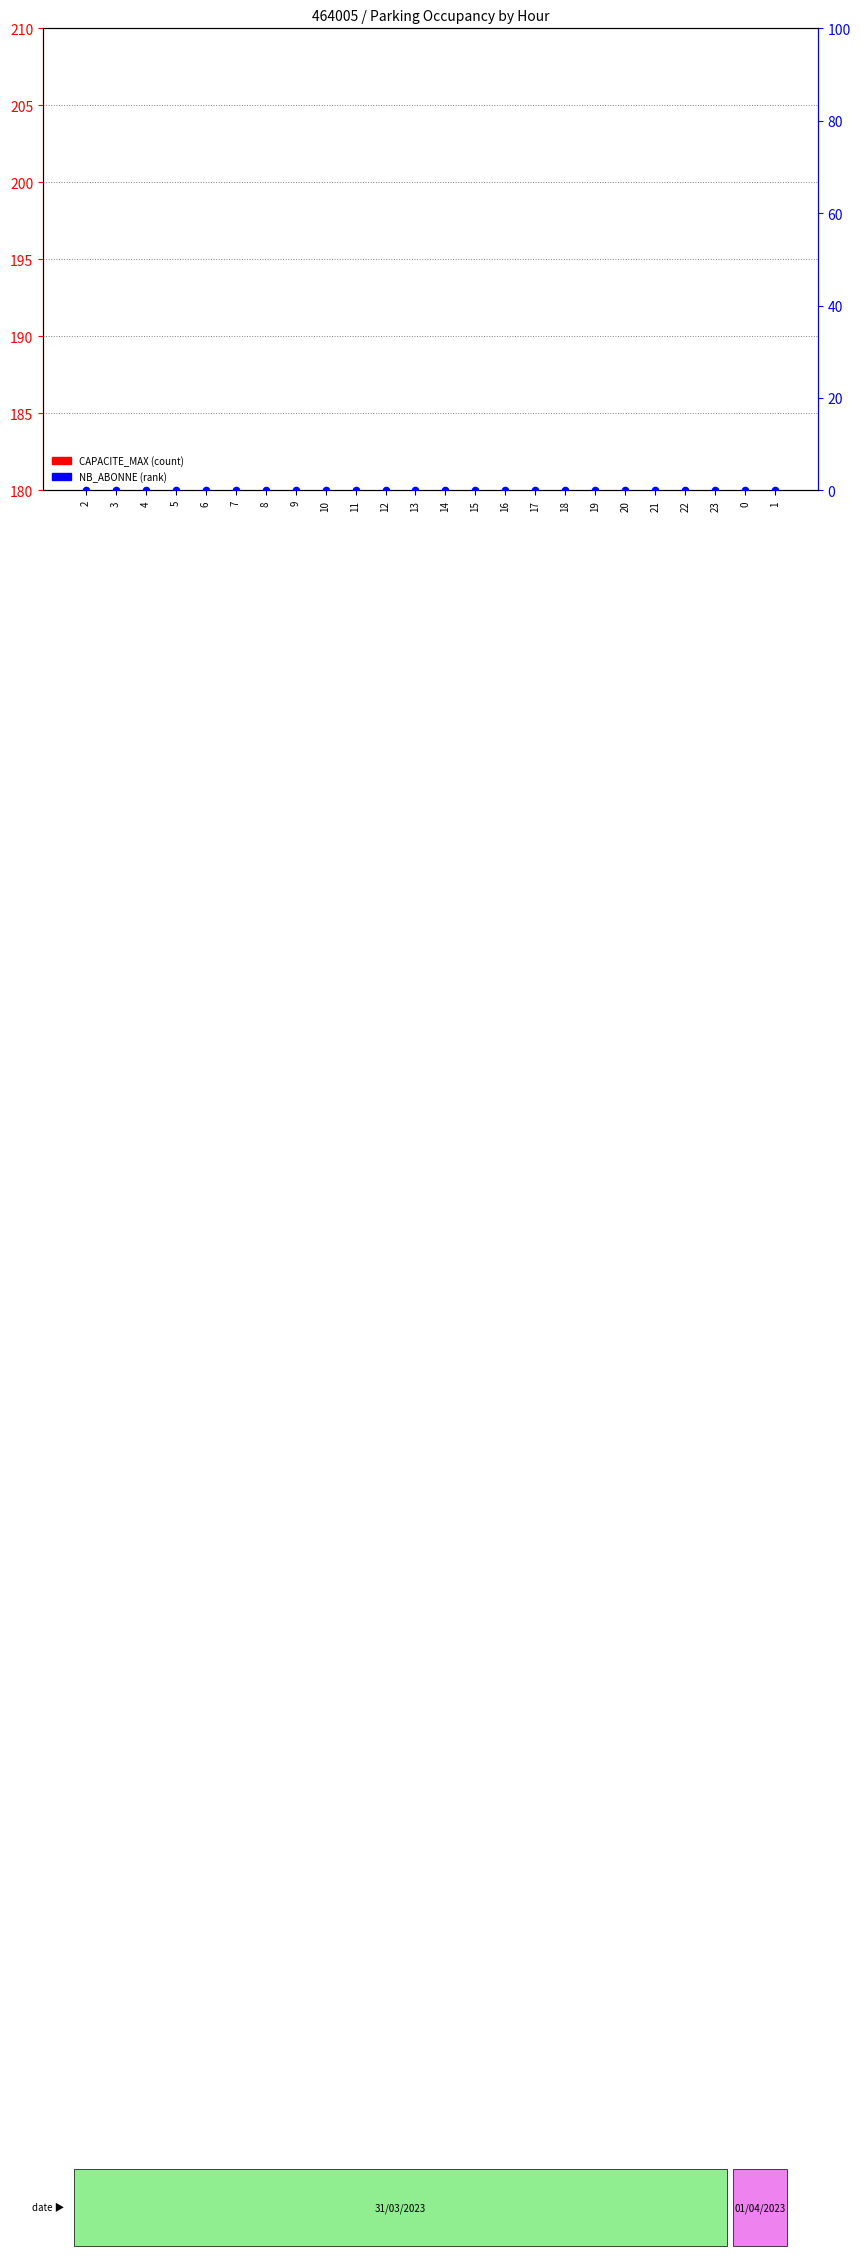

Which series has the largest total across all categories?

CAPACITE_MAX